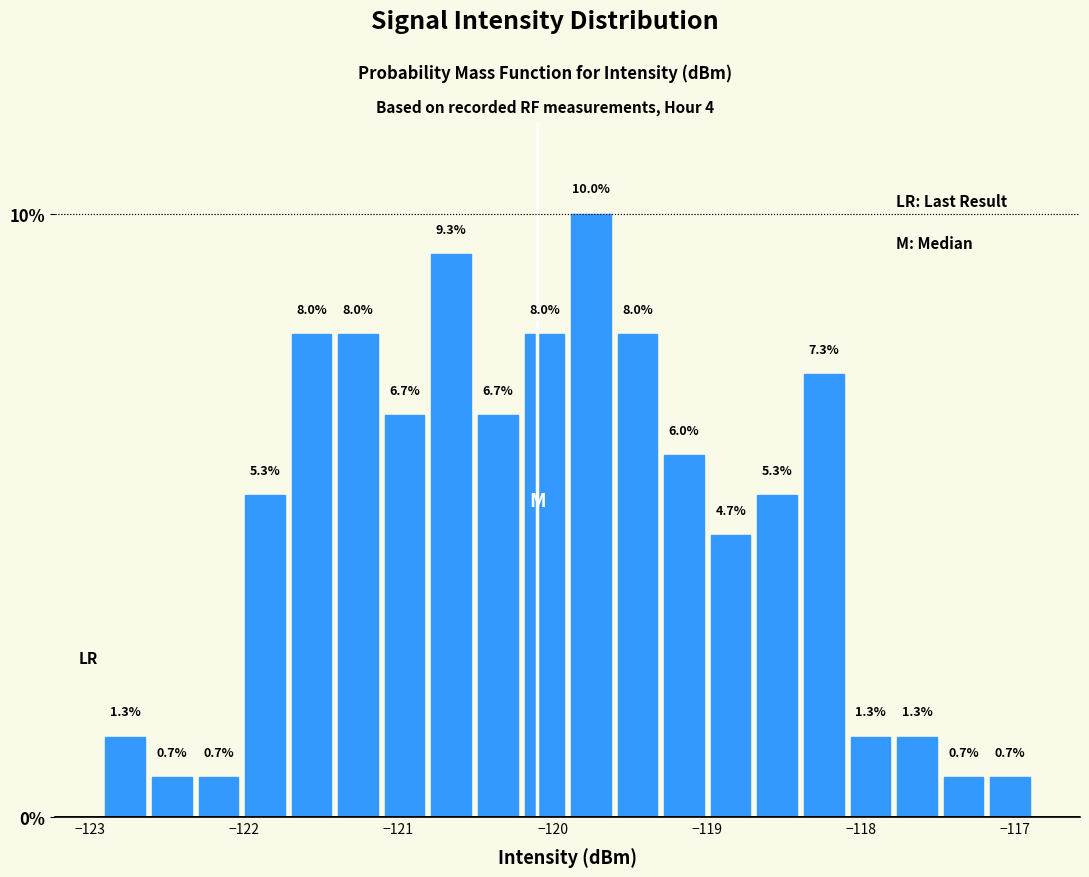

Read against the x-axis, roughly where is the centre of the tallest bar?

-119.8